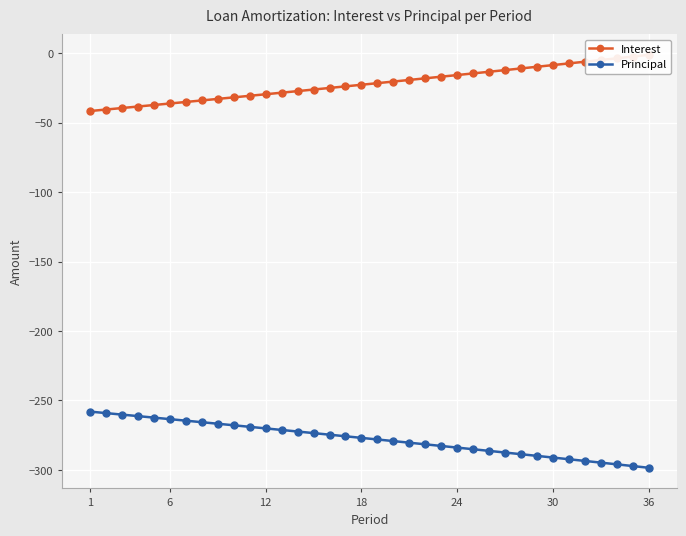

True or false: Interest and Principal intersect in this chart.

False